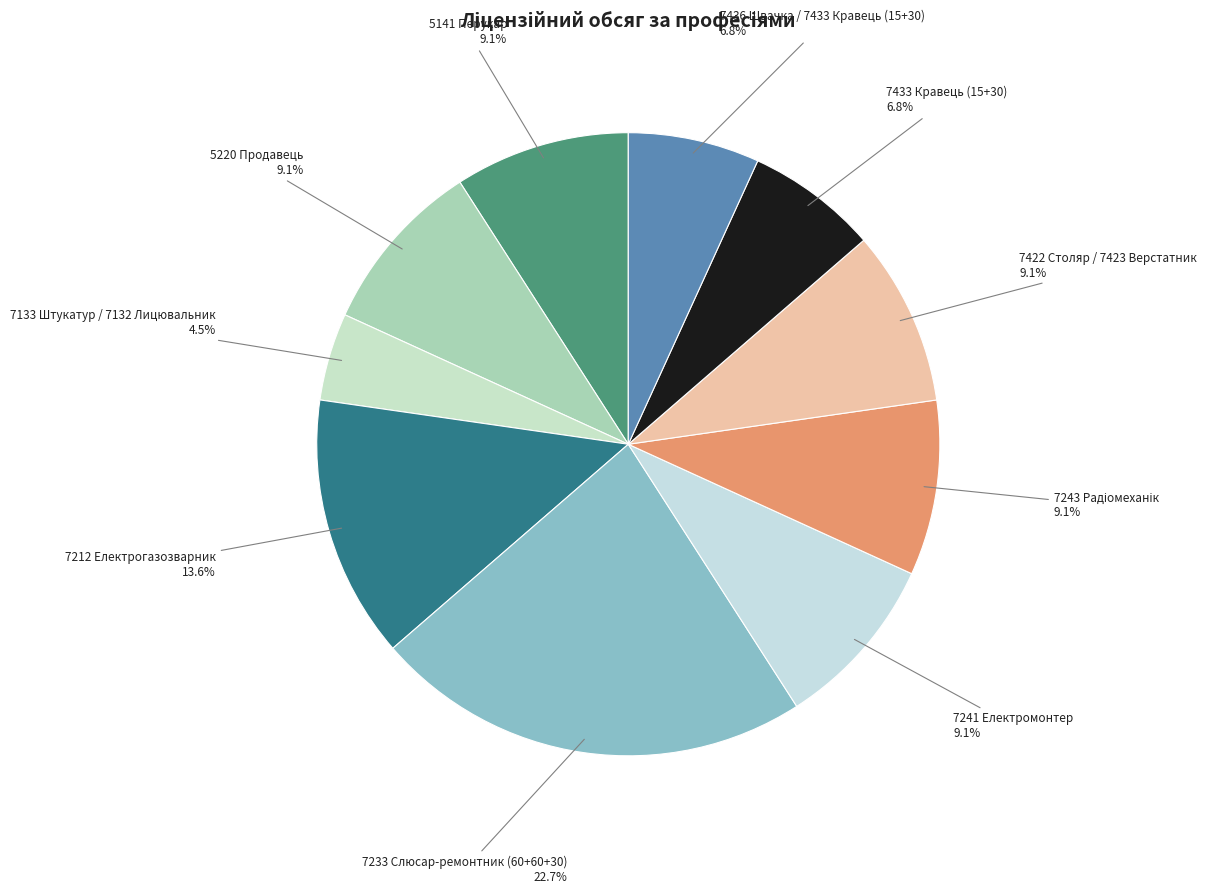

Rank the categories by value from lowest to highest.

7133 Штукатур / 7132 Лицювальник, 7433 Кравець (15+30), 7436 Швачка / 7433 Кравець (15+30), 5141 Перукар, 5220 Продавець, 7241 Електромонтер, 7243 Радіомеханік, 7422 Столяр / 7423 Верстатник, 7212 Електрогазозварник, 7233 Слюсар-ремонтник (60+60+30)